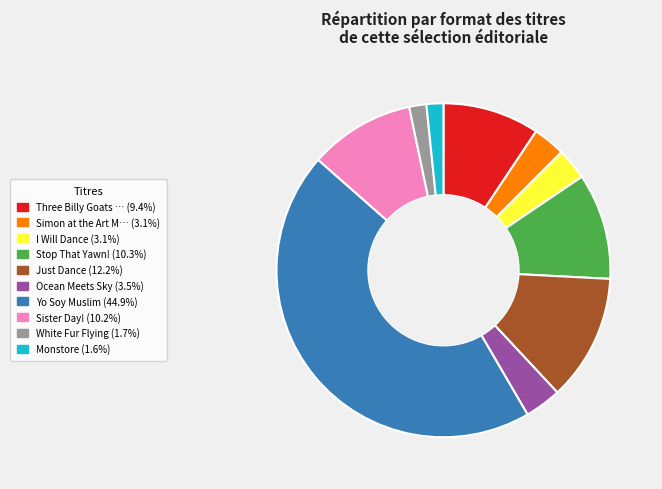

To the nearest percent, what is the average slice percentage?

10%